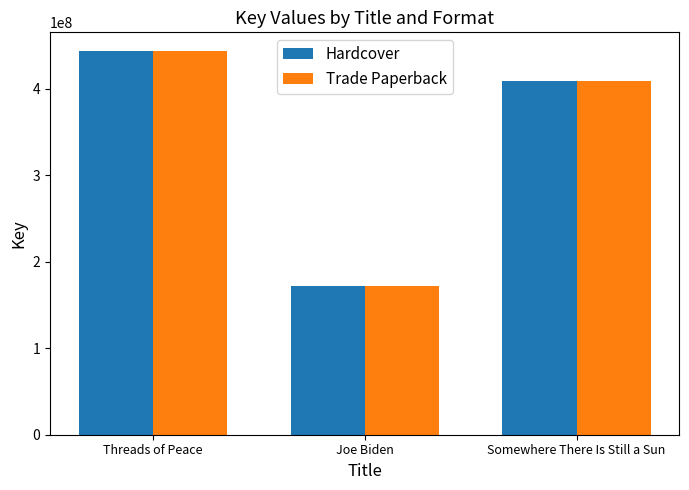

What is the greatest value displayed?

443190848